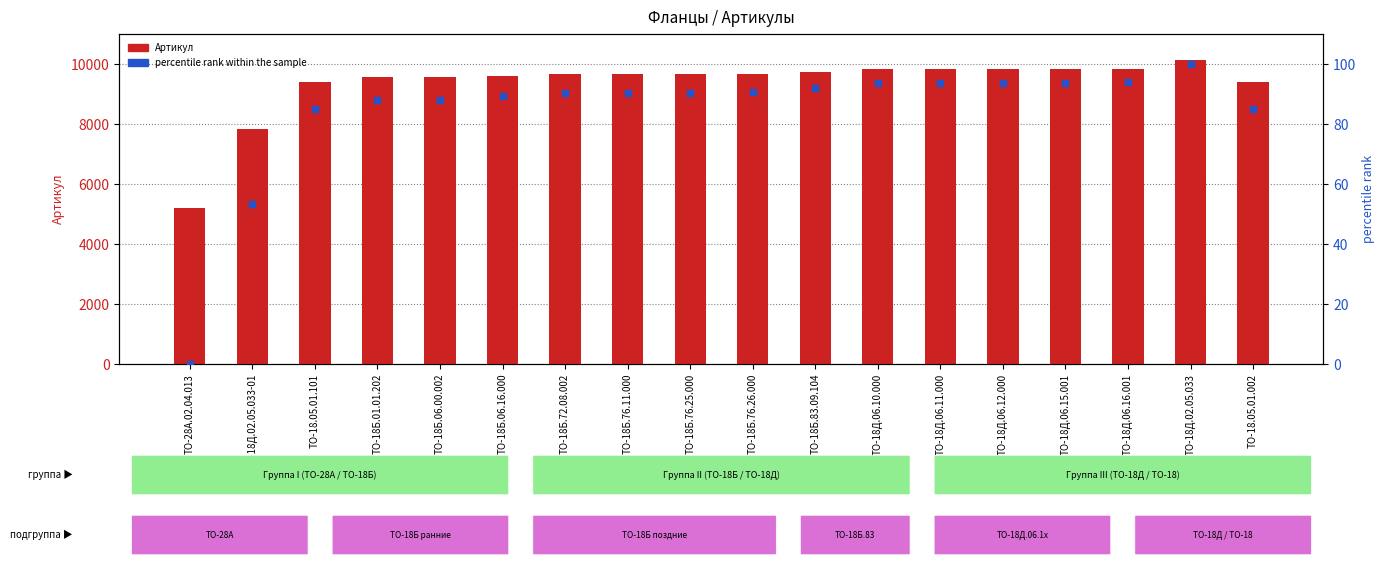

Which series has the largest total across all categories?

Артикул